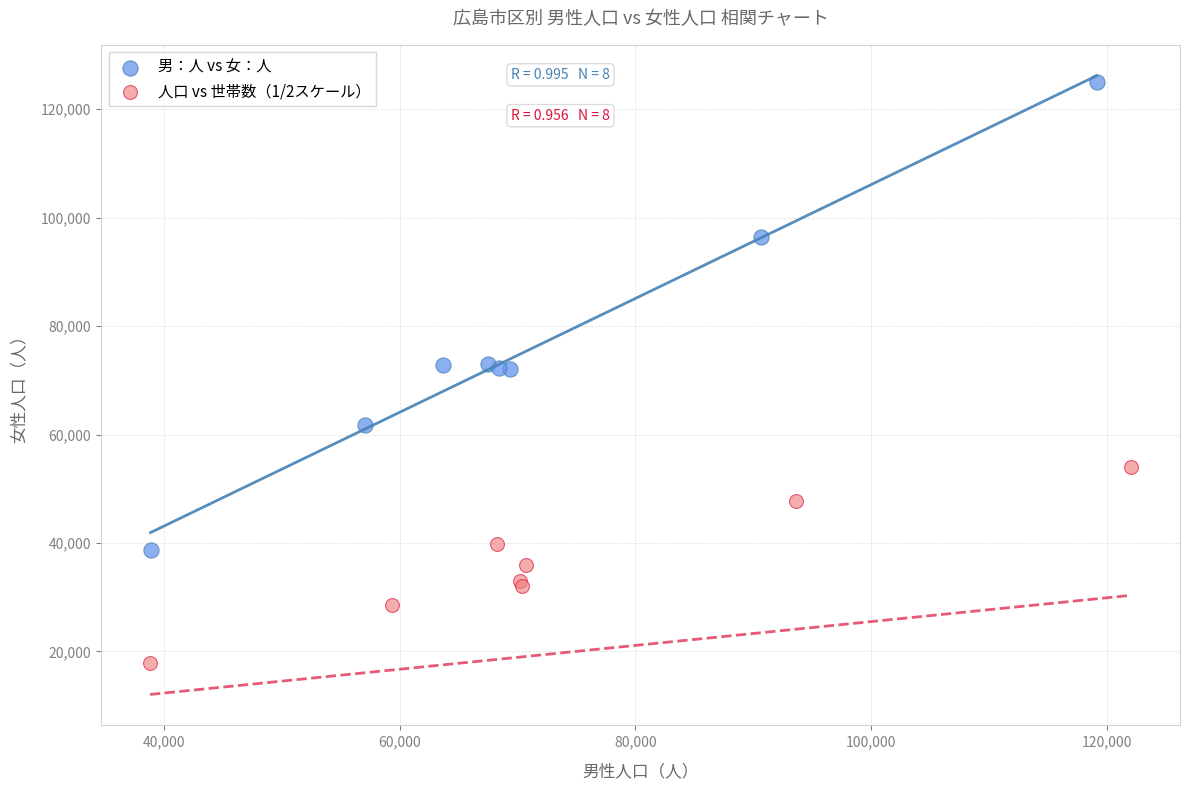

Which series contains the lowest Y value?

人口 vs 世帯数（1/2スケール）